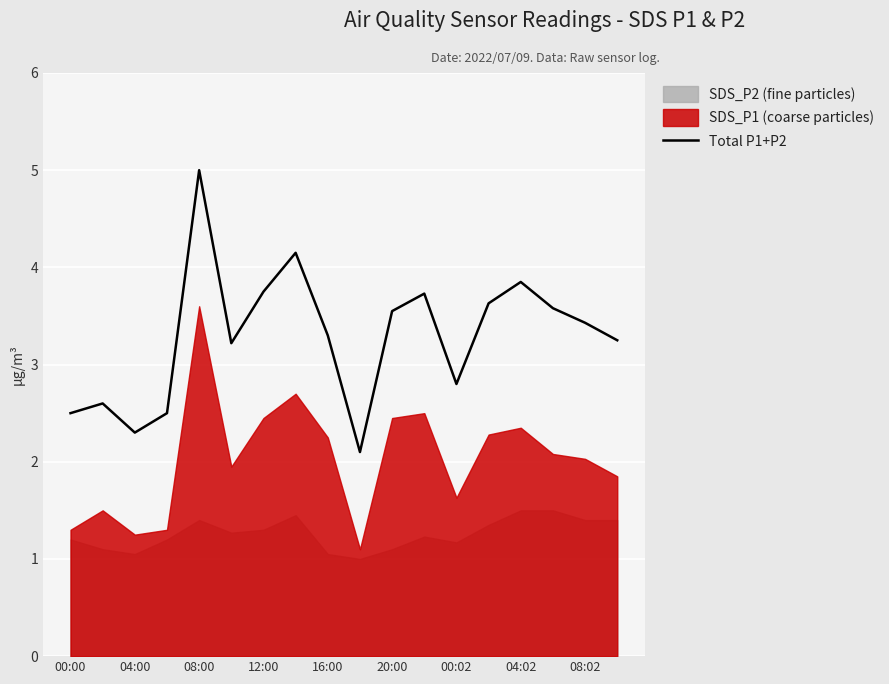

At which label does Total P1+P2 first exceed 3?

16:00